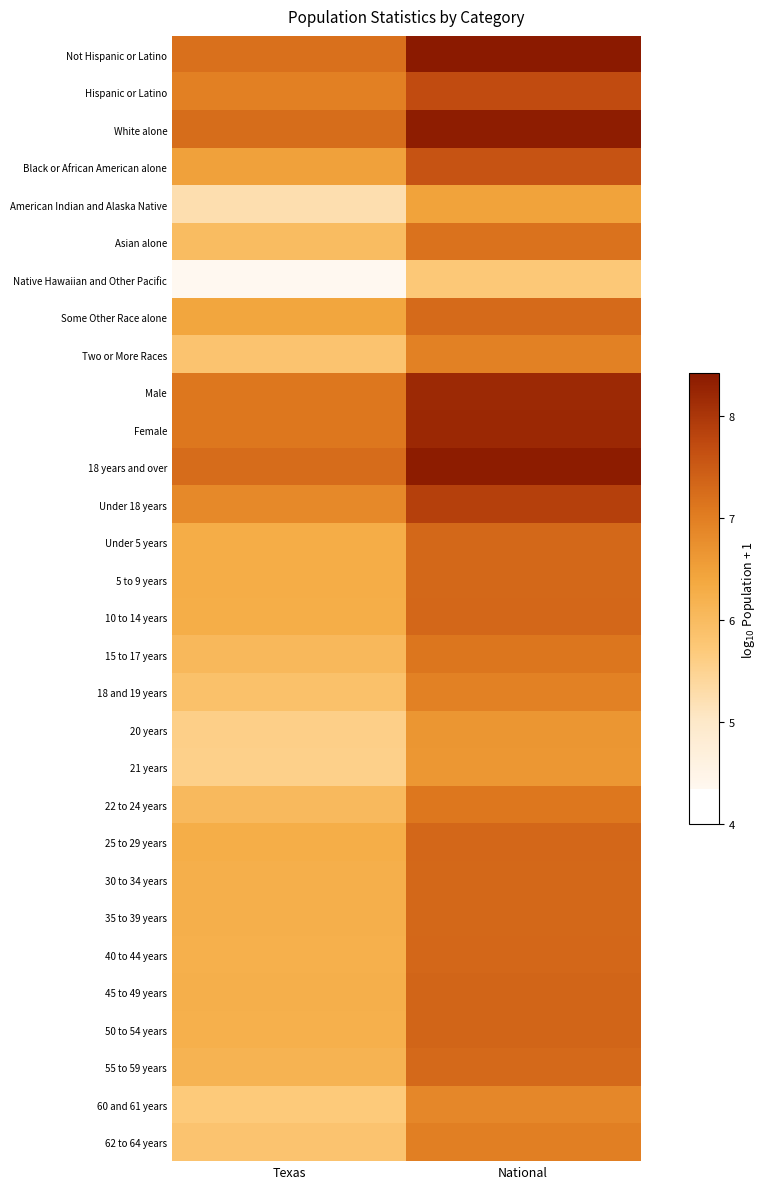

Between National and Texas, which is larger?

National